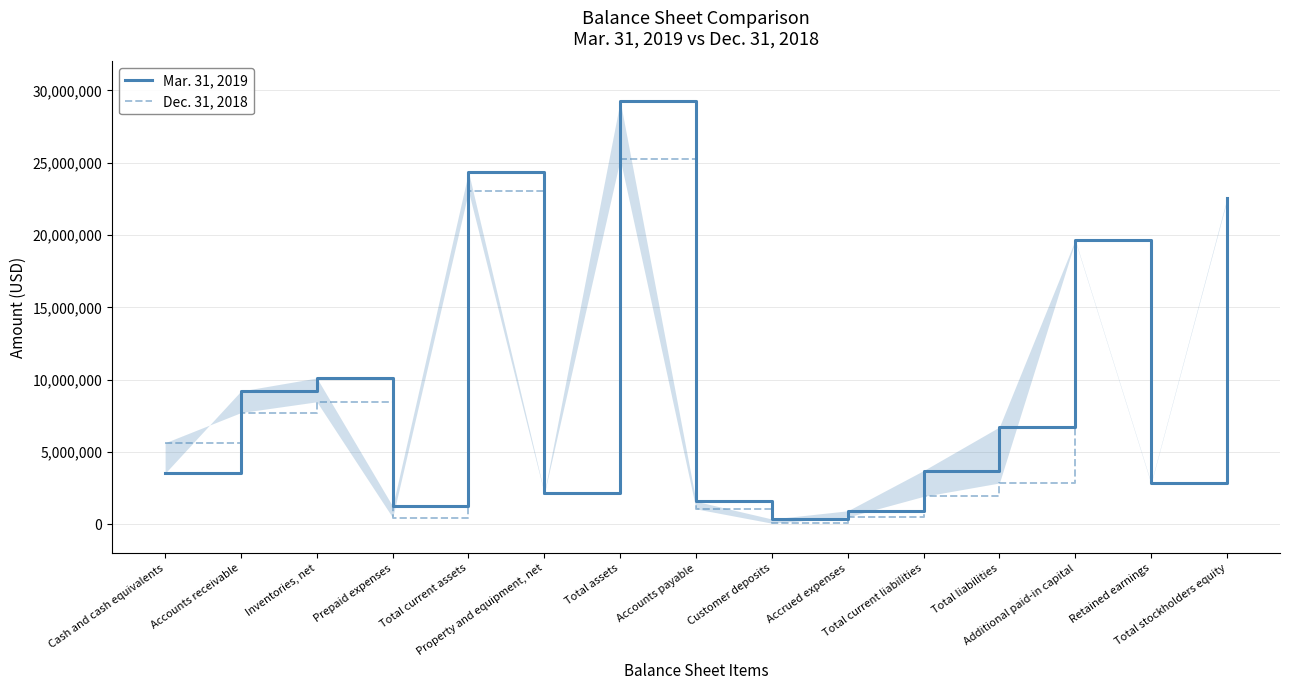

At which label is Mar. 31, 2019 closest to 14814599?

Inventories, net